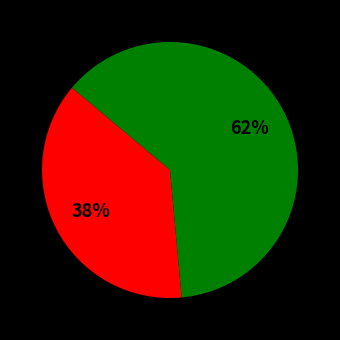

Is there any slice that represents more than half of the pie?

Yes